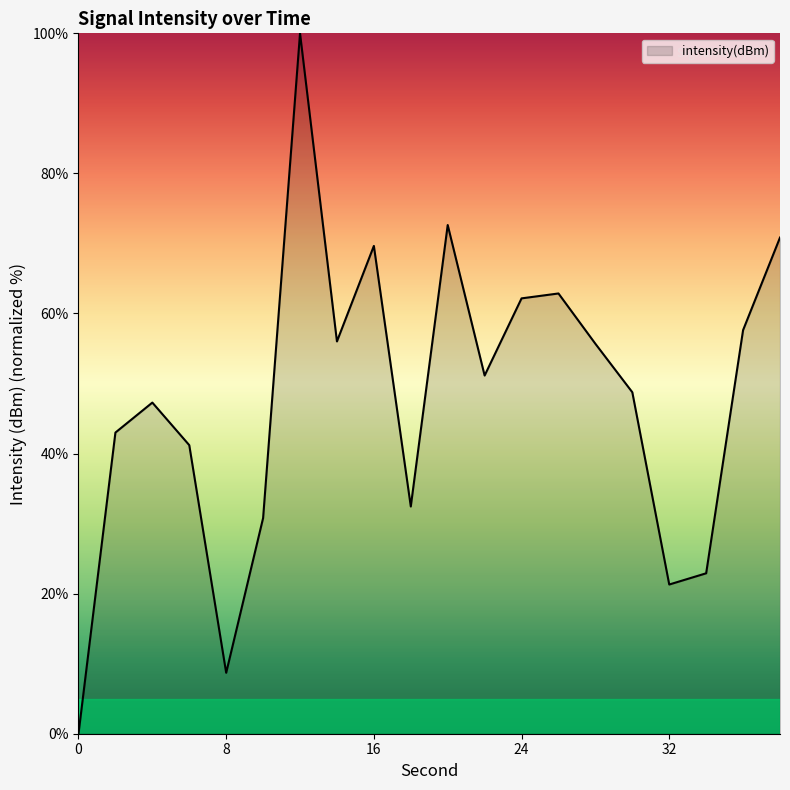

What is the difference between the maximum and minimum values?

100.0